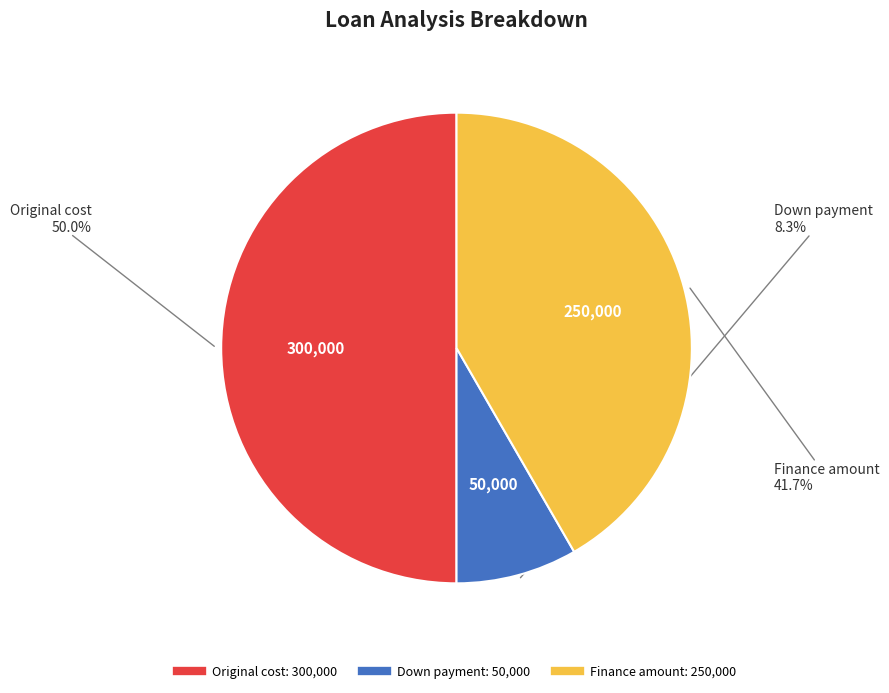

Combined, what portion of the pie is Finance amount and Original cost?

91.7%